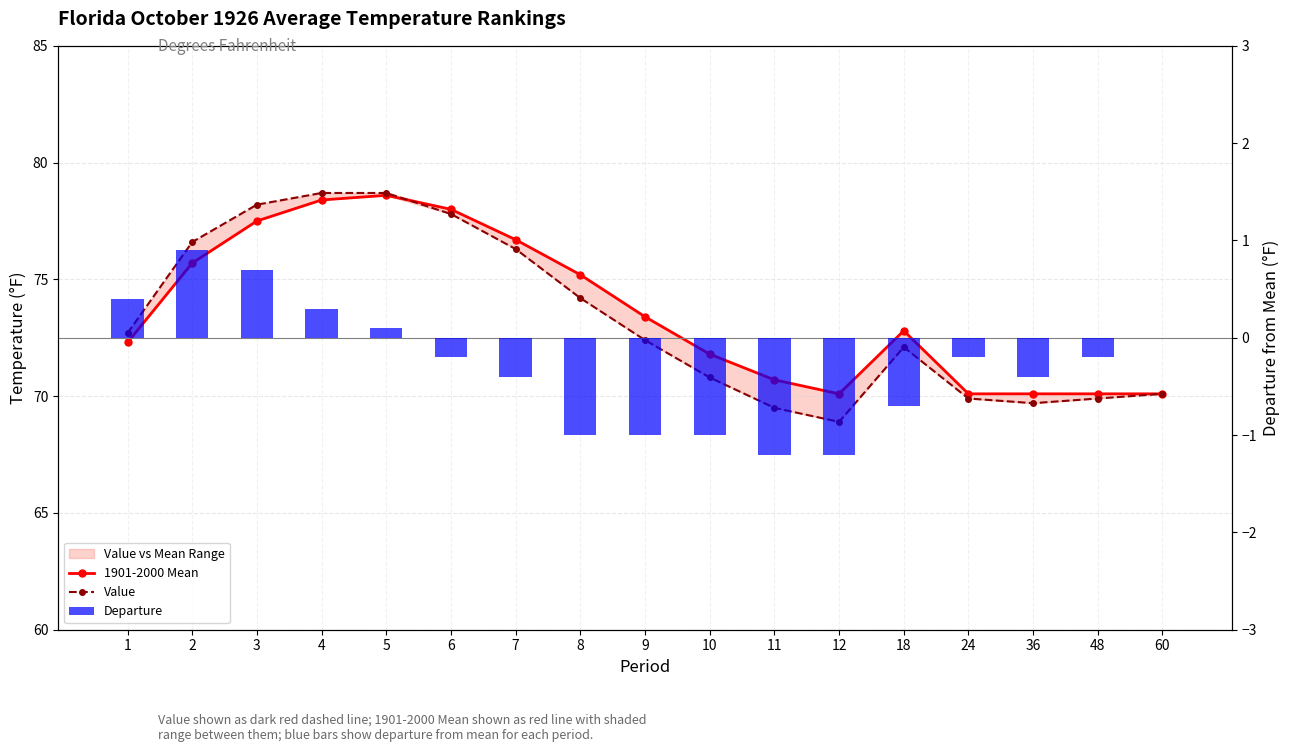

What is the difference between the maximum and second lowest values in the Departure series?

2.1